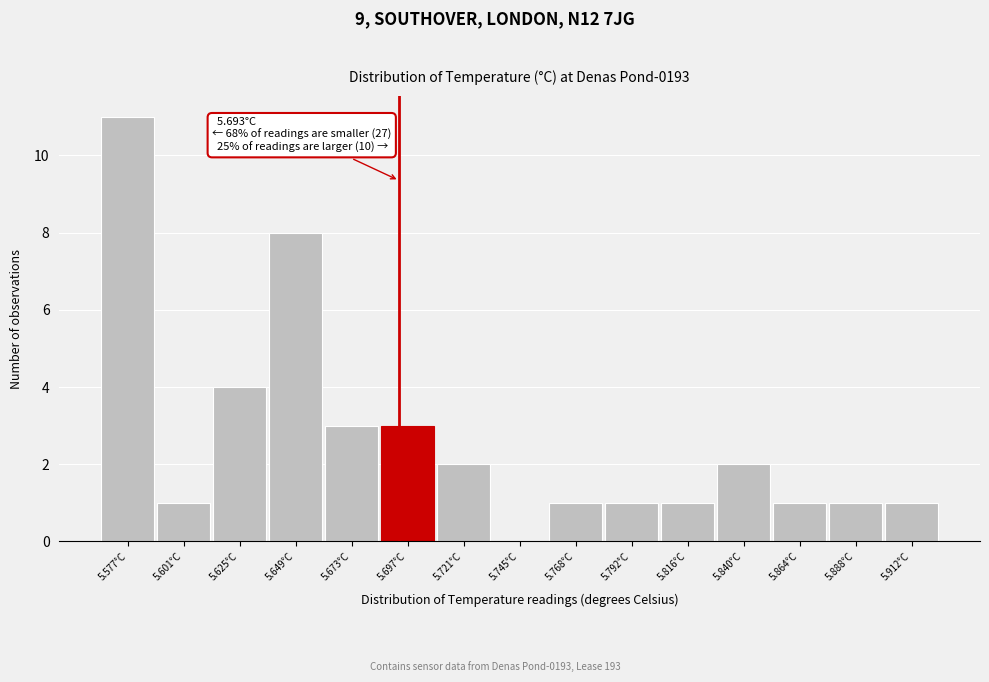

Over which range of the x-axis is the bar tallest?

5.565 to 5.590